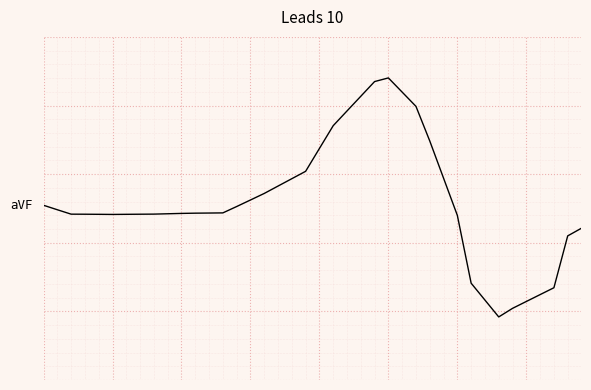

Does the chart display data point markers on the line(s)?

No